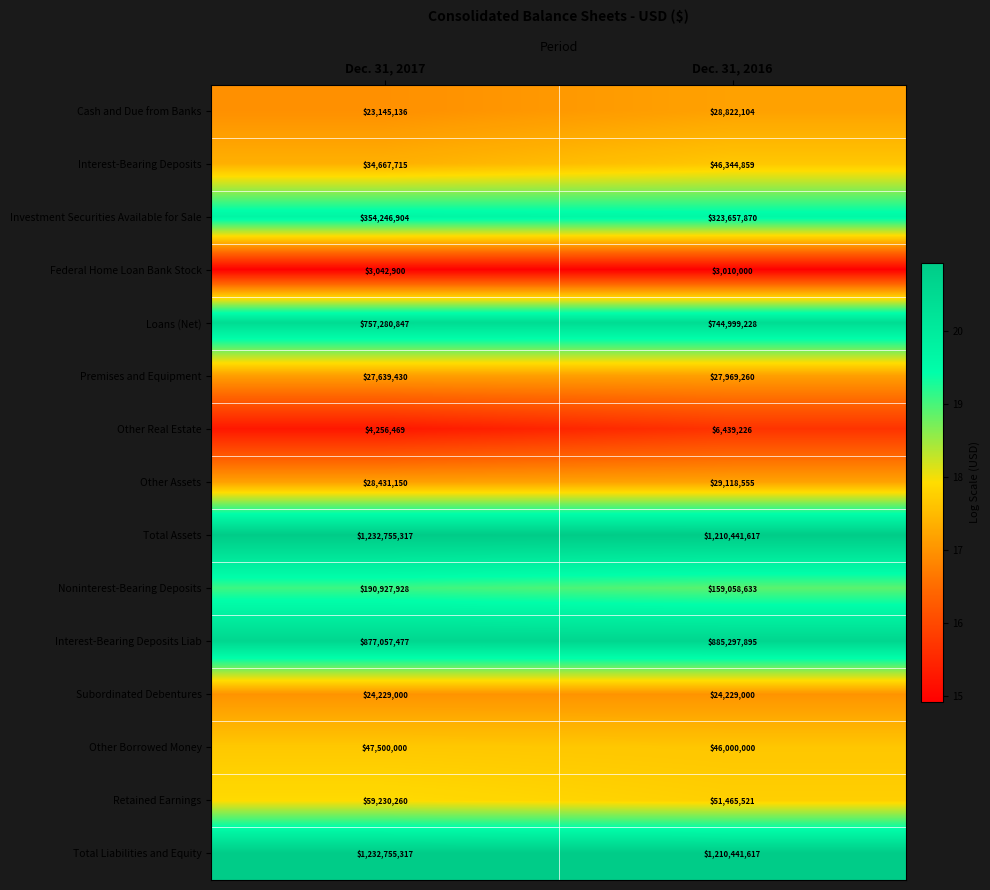

Reading left to right, what are all the values shown in this chart?

Cash and Due from Banks: Dec. 31, 2017=23145136	Dec. 31, 2016=28822104
Interest-Bearing Deposits: Dec. 31, 2017=34667715	Dec. 31, 2016=46344859
Investment Securities Available for Sale: Dec. 31, 2017=354246904	Dec. 31, 2016=323657870
Federal Home Loan Bank Stock: Dec. 31, 2017=3042900	Dec. 31, 2016=3010000
Loans (Net): Dec. 31, 2017=757280847	Dec. 31, 2016=744999228
Premises and Equipment: Dec. 31, 2017=27639430	Dec. 31, 2016=27969260
Other Real Estate: Dec. 31, 2017=4256469	Dec. 31, 2016=6439226
Other Assets: Dec. 31, 2017=28431150	Dec. 31, 2016=29118555
Total Assets: Dec. 31, 2017=1232755317	Dec. 31, 2016=1210441617
Noninterest-Bearing Deposits: Dec. 31, 2017=190927928	Dec. 31, 2016=159058633
Interest-Bearing Deposits Liab: Dec. 31, 2017=877057477	Dec. 31, 2016=885297895
Subordinated Debentures: Dec. 31, 2017=24229000	Dec. 31, 2016=24229000
Other Borrowed Money: Dec. 31, 2017=47500000	Dec. 31, 2016=46000000
Retained Earnings: Dec. 31, 2017=59230260	Dec. 31, 2016=51465521
Total Liabilities and Equity: Dec. 31, 2017=1232755317	Dec. 31, 2016=1210441617